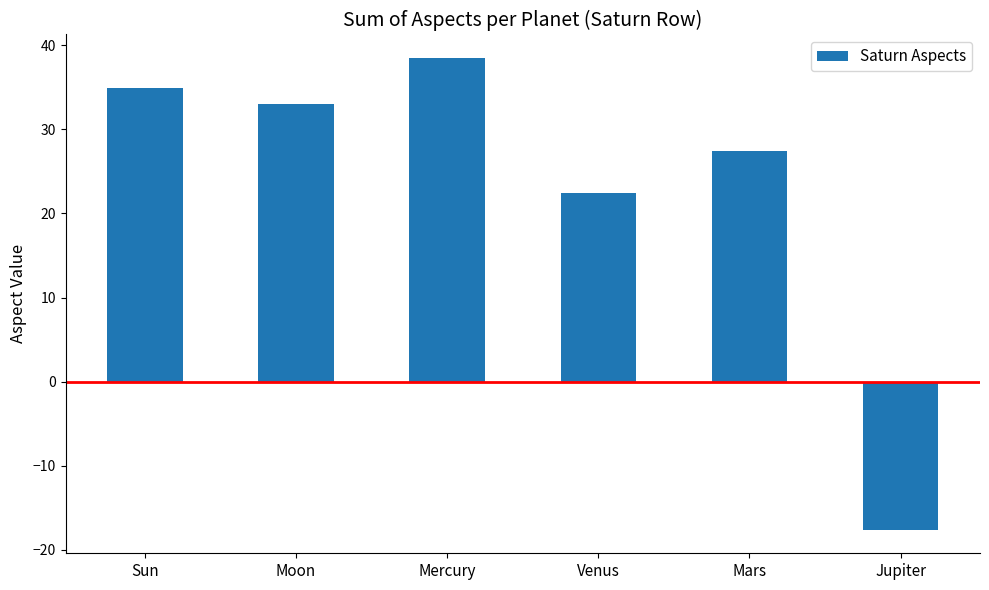

How many bars are there in total?

6